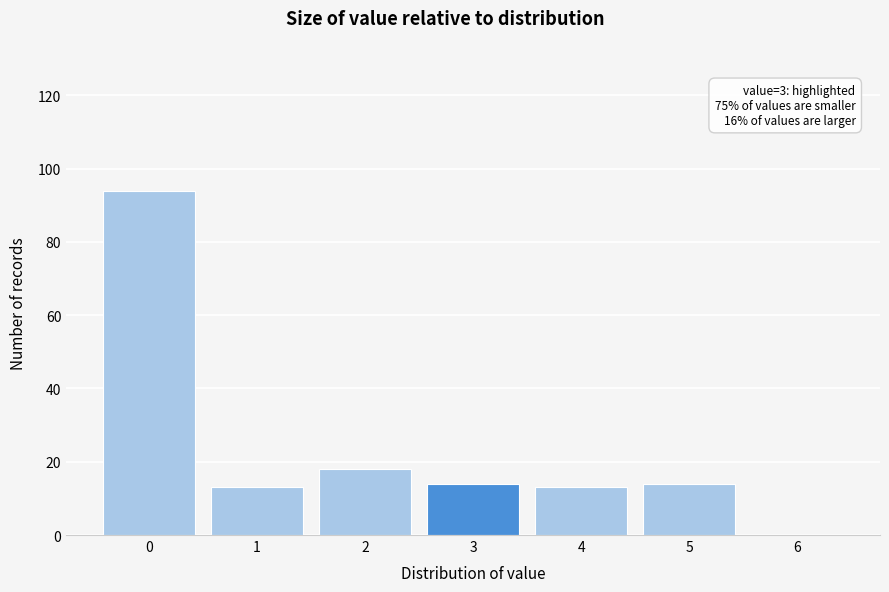

Which range on the x-axis has the tallest bar?

-0.5 to 0.5